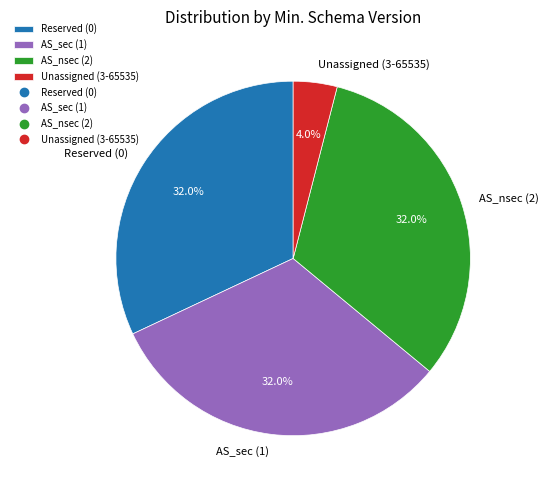

Between Reserved (0) and Unassigned (3-65535), which is larger?

Reserved (0)